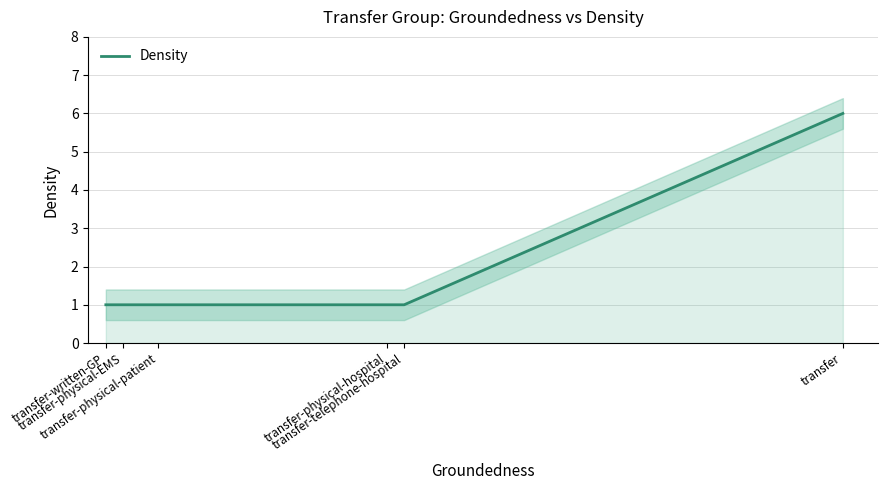

Count the values in the range 1 to 2.

5